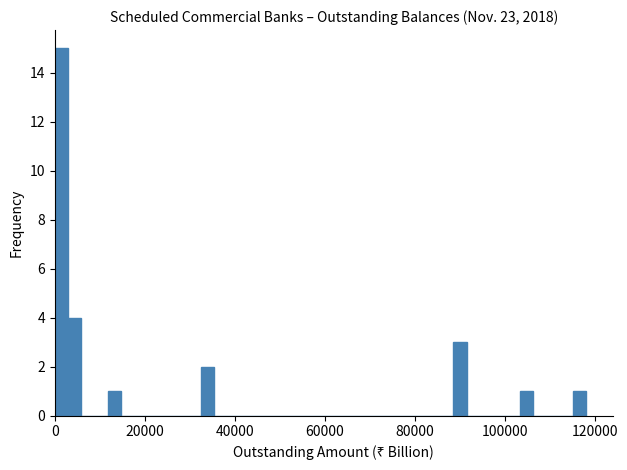

Around what value on the x-axis is the tallest bar? Give the approximate position of its centre, as read against the axis.

2000